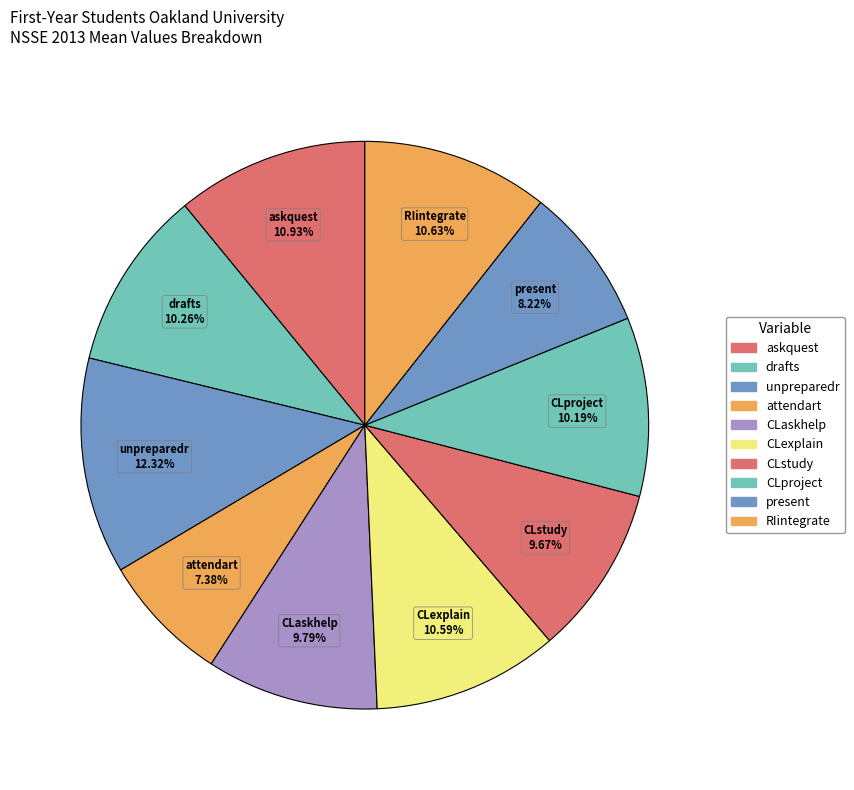

True or false: askquest accounts for 19% of the total.

False